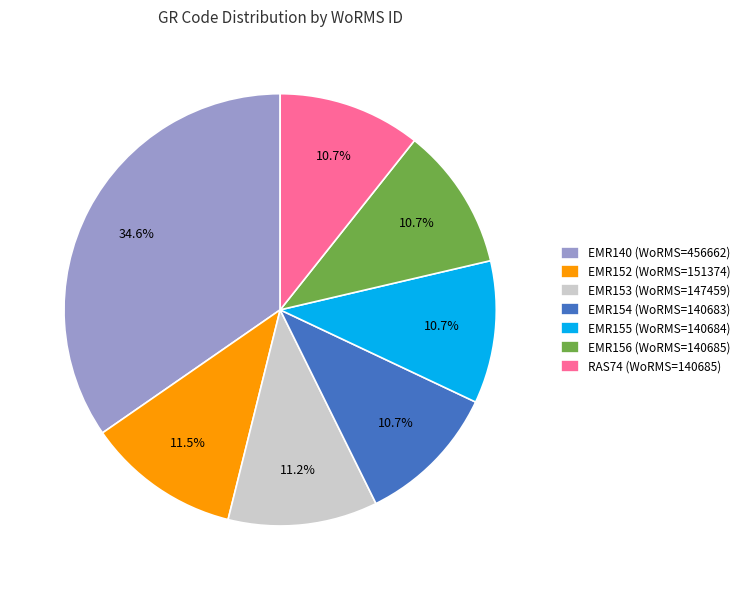

To the nearest percent, what percentage of the pie is EMR155?

11%